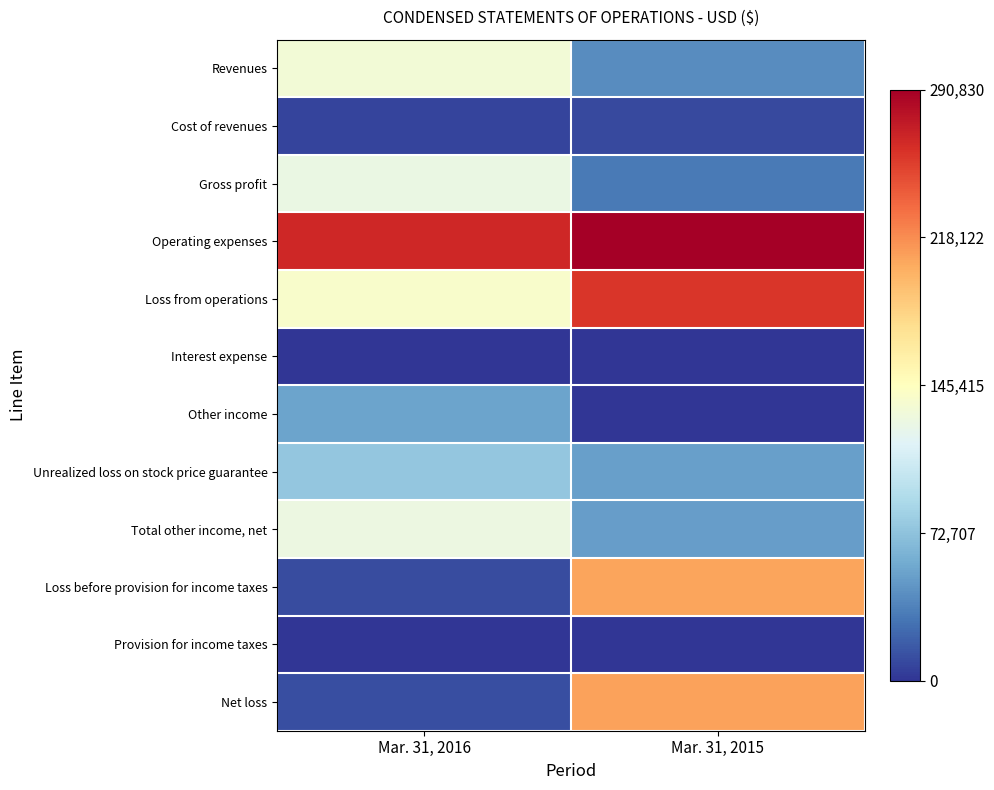

Between Mar. 31, 2015 and Mar. 31, 2016, which is larger?

Mar. 31, 2016